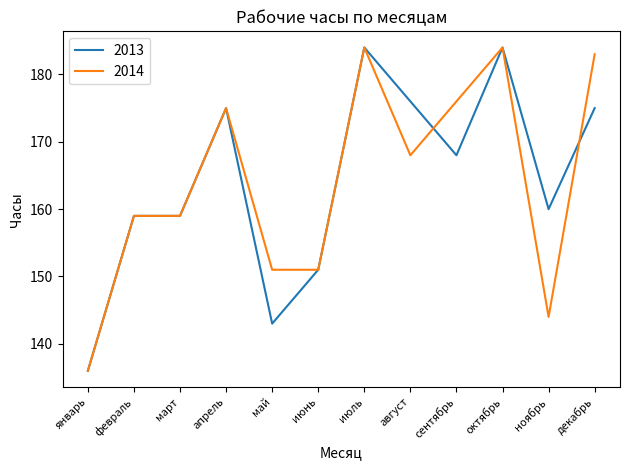

What is the maximum value shown in the chart?

184